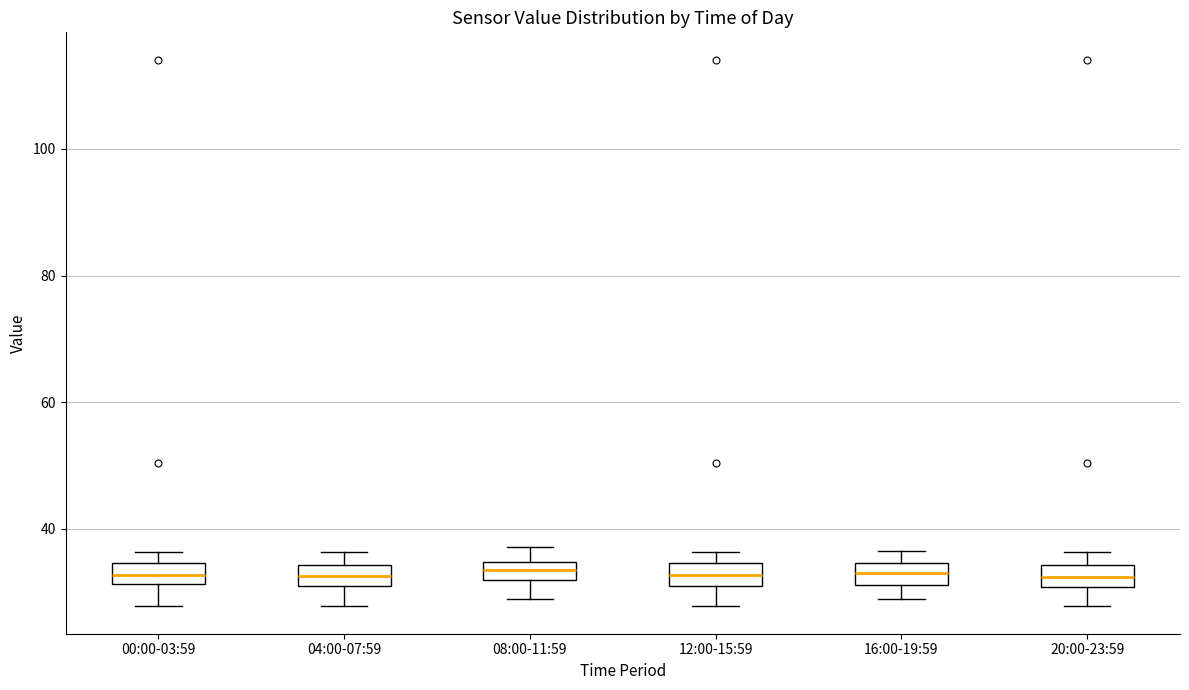

Where does the lower whisker of the box for 00:00-03:59 end on the y-axis? The values are not printed on the chart, so give them approximately, as read against the axis.

28